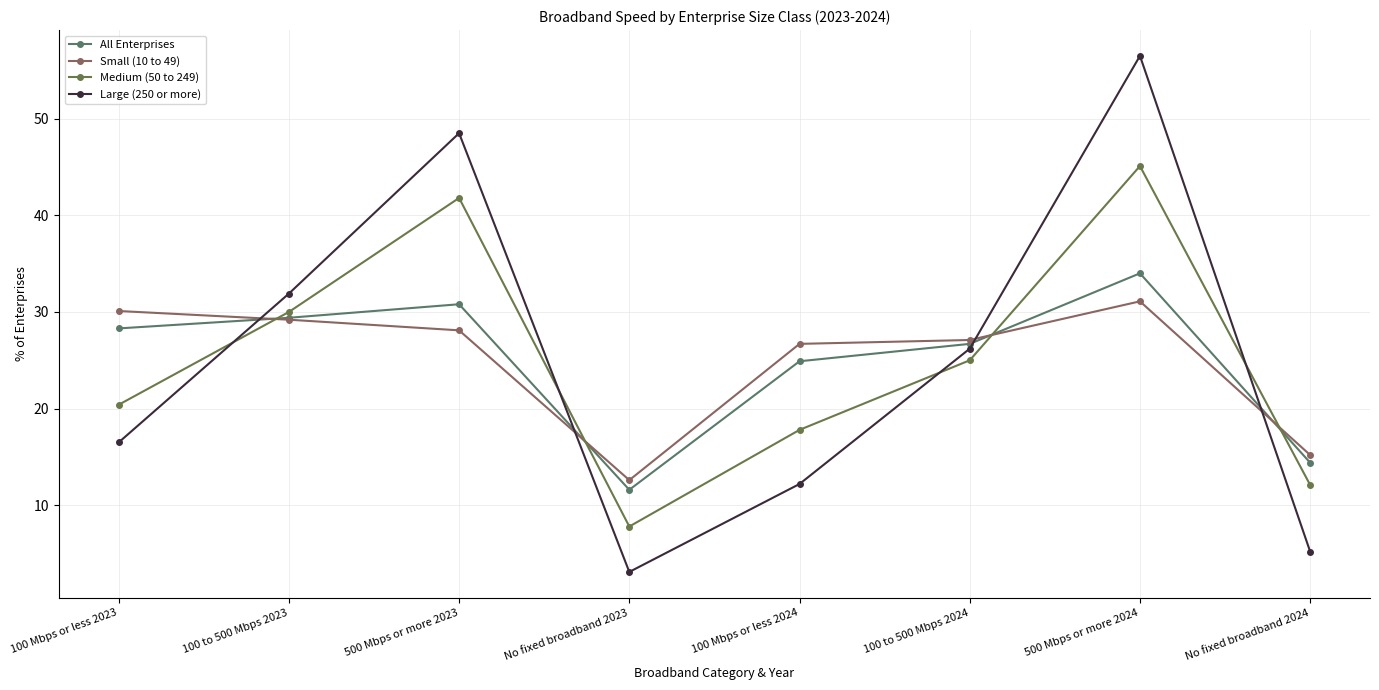

What is the label of the 3rd point from the left?

500 Mbps or more 2023